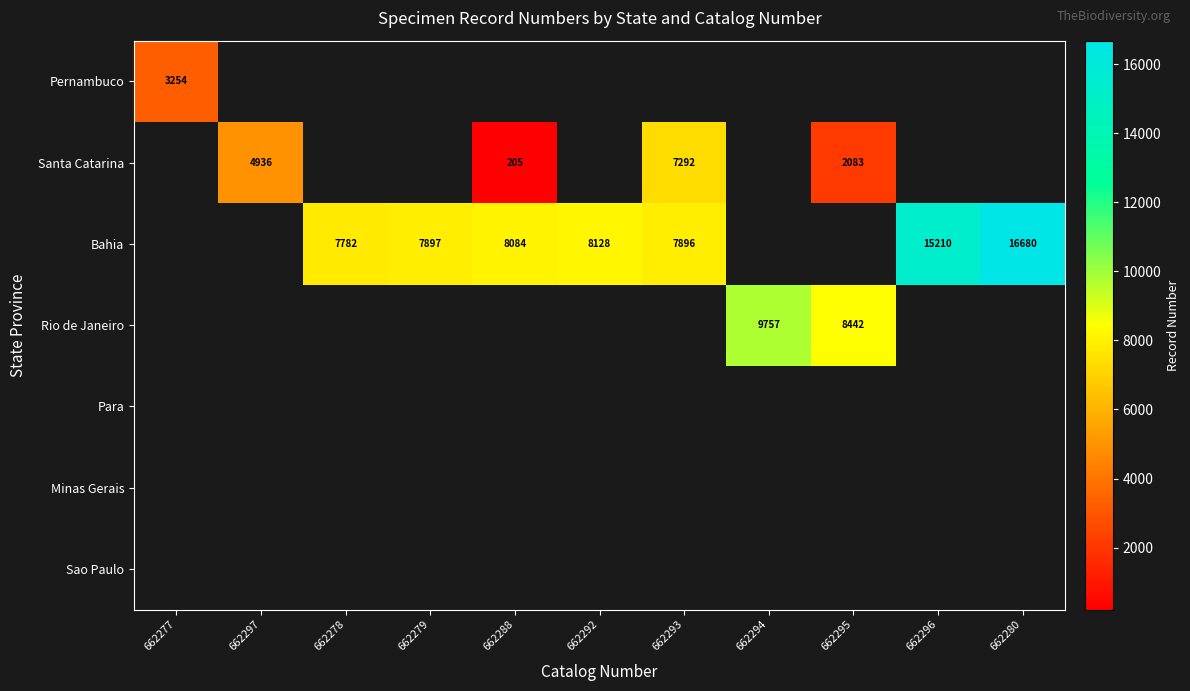

The value of Bahia at 662288 is 8084. True or false?

True